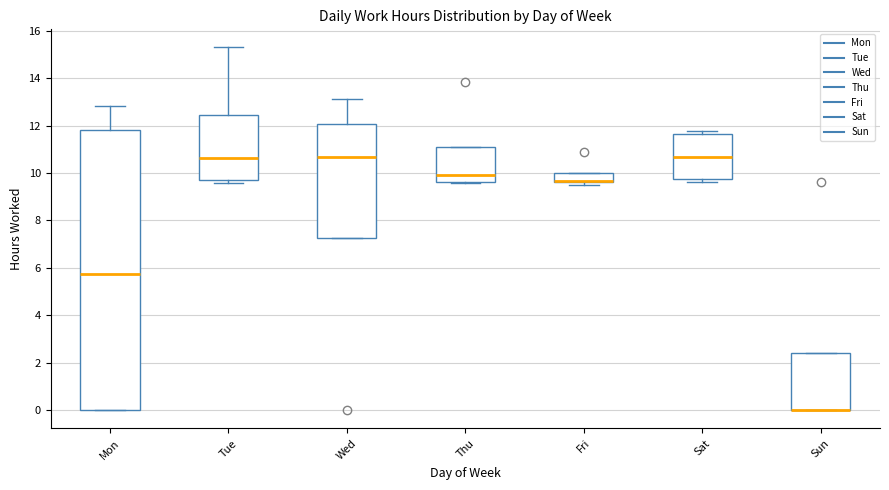

Which box is the tallest, from its lower edge to its upper edge?

Mon